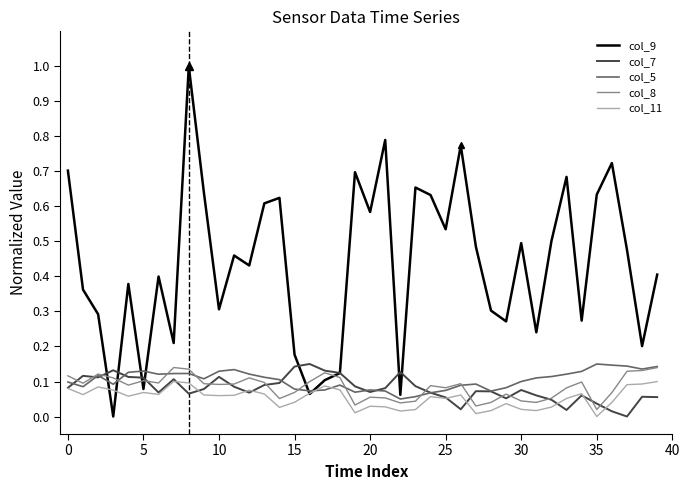

After their last crossing, which series has the higher values: col_8 or col_9?

col_9